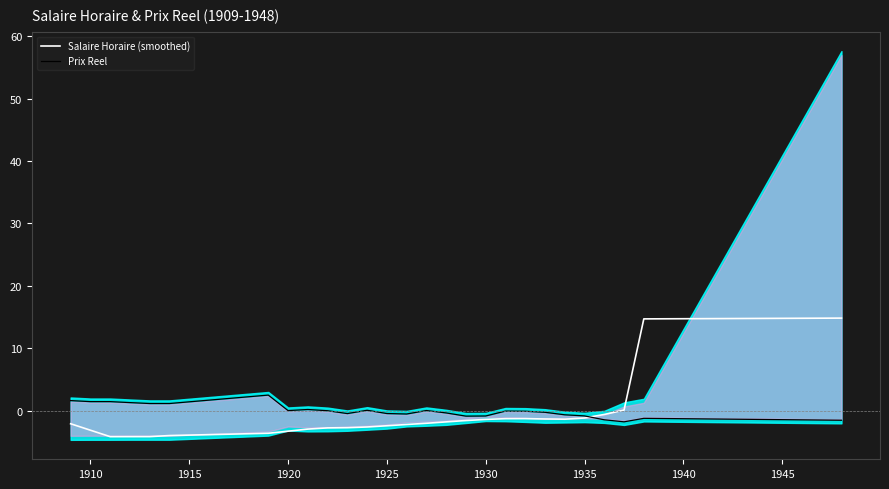

What is the maximum value for Salaire Horaire (smoothed)?

14.8